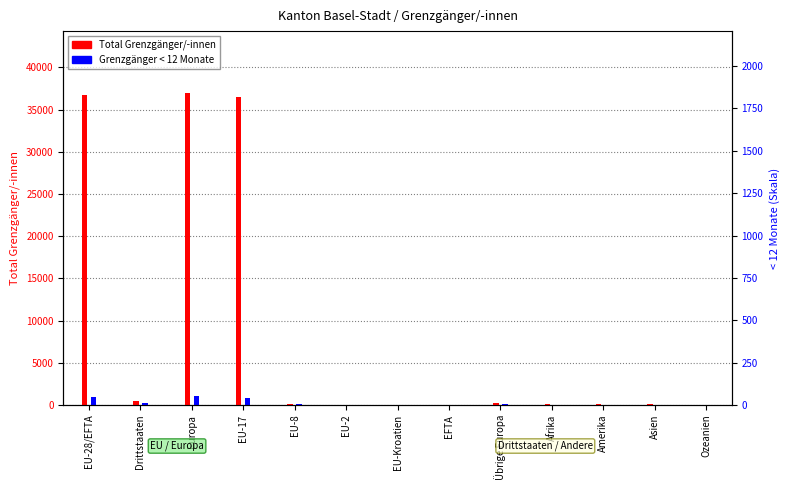

The Total Grenzgänger/-innen series shows 87 at Afrika. True or false?

False